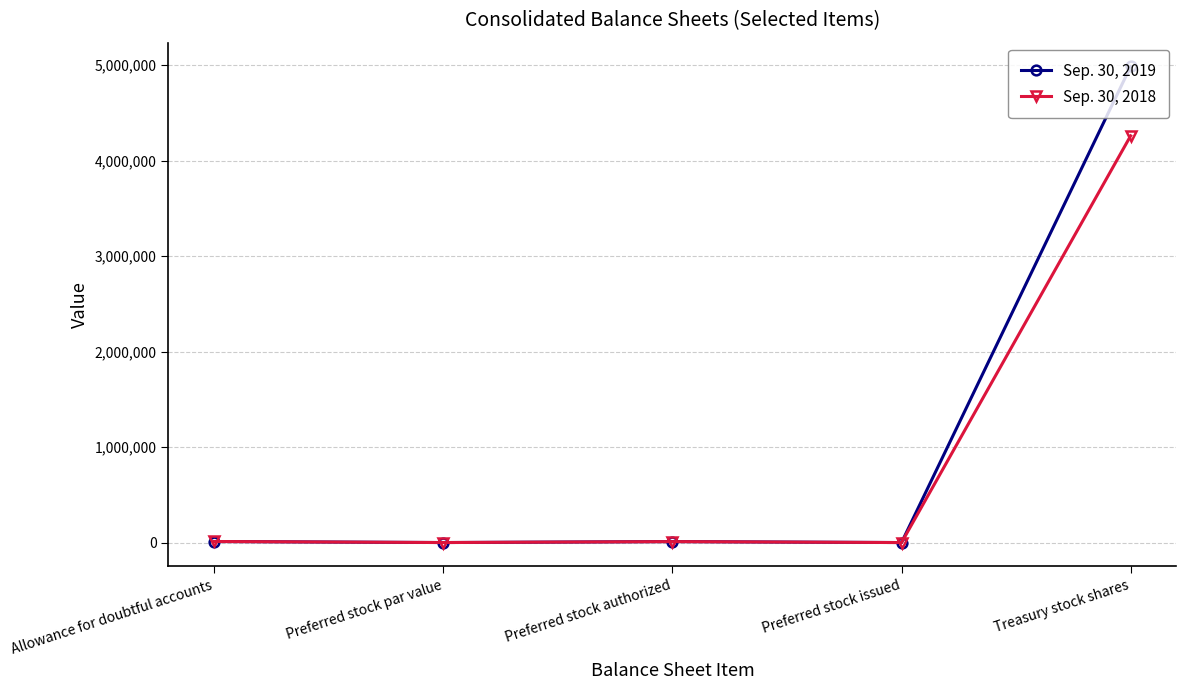

What are all the series names shown in the legend?

Sep. 30, 2019, Sep. 30, 2018